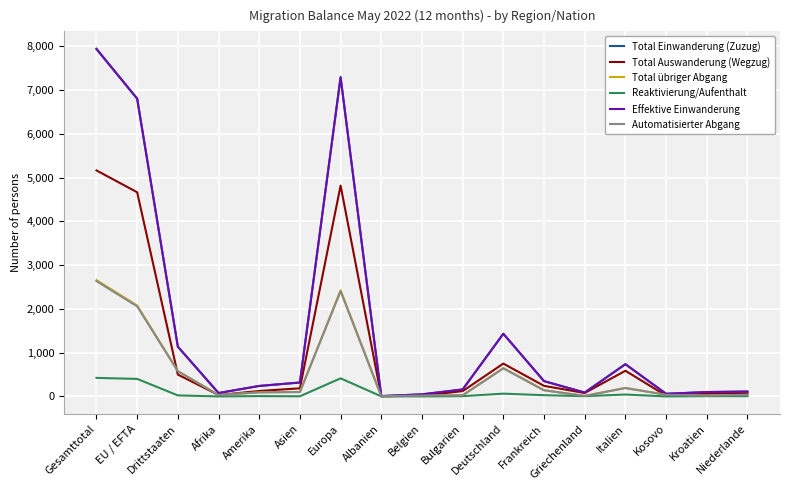

What is the total value across all series at Europa?

24637